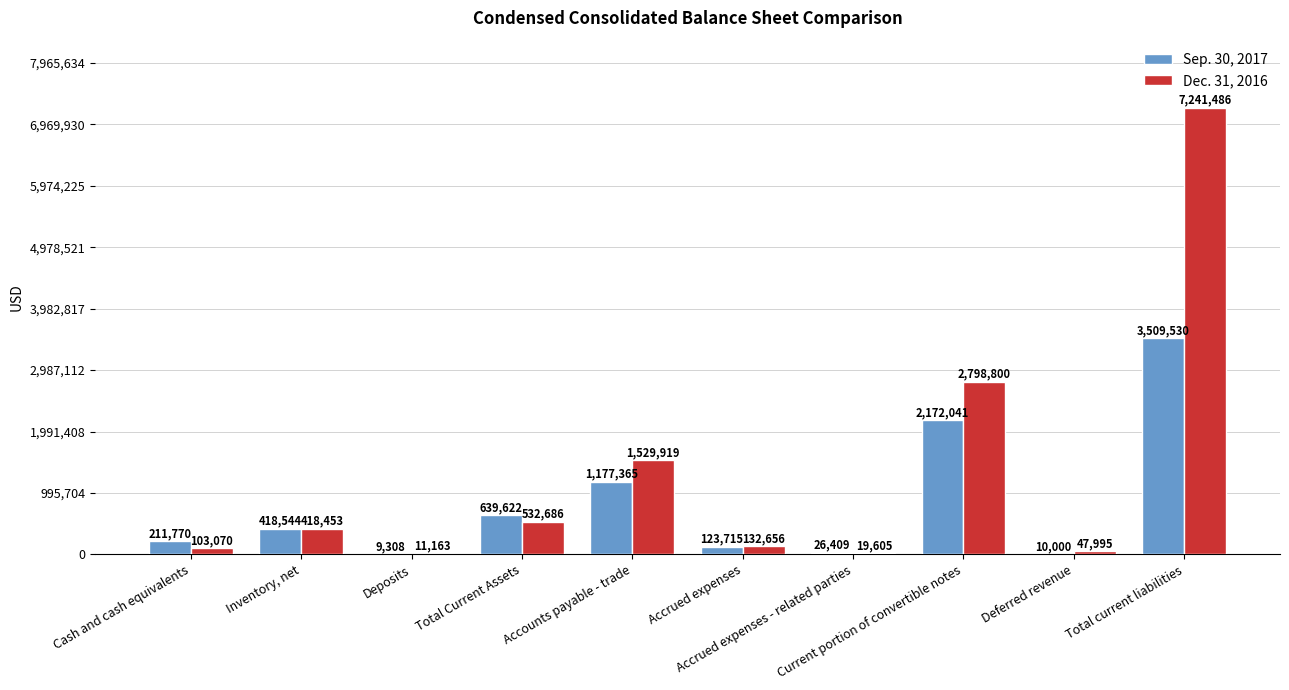

What is the sum of the Sep. 30, 2017 values at Deposits and Deferred revenue?

19308